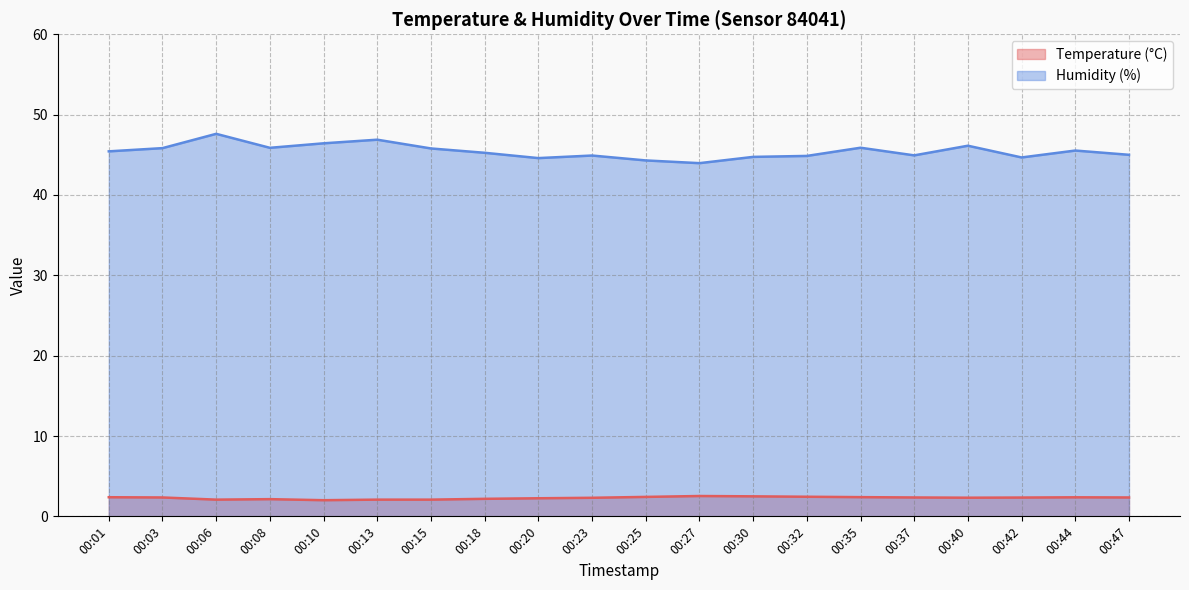

Reading left to right, transcribe all the data shown in this chart.

Temperature (°C): 2.4	2.4	2.1	2.1	2.0	2.1	2.1	2.2	2.2	2.3	2.4	2.5	2.5	2.4	2.4	2.4	2.3	2.3	2.4	2.4
Humidity (%): 45.4	45.8	47.6	45.9	46.4	46.9	45.8	45.2	44.6	44.9	44.3	44.0	44.7	44.9	45.9	44.9	46.1	44.7	45.5	45.0